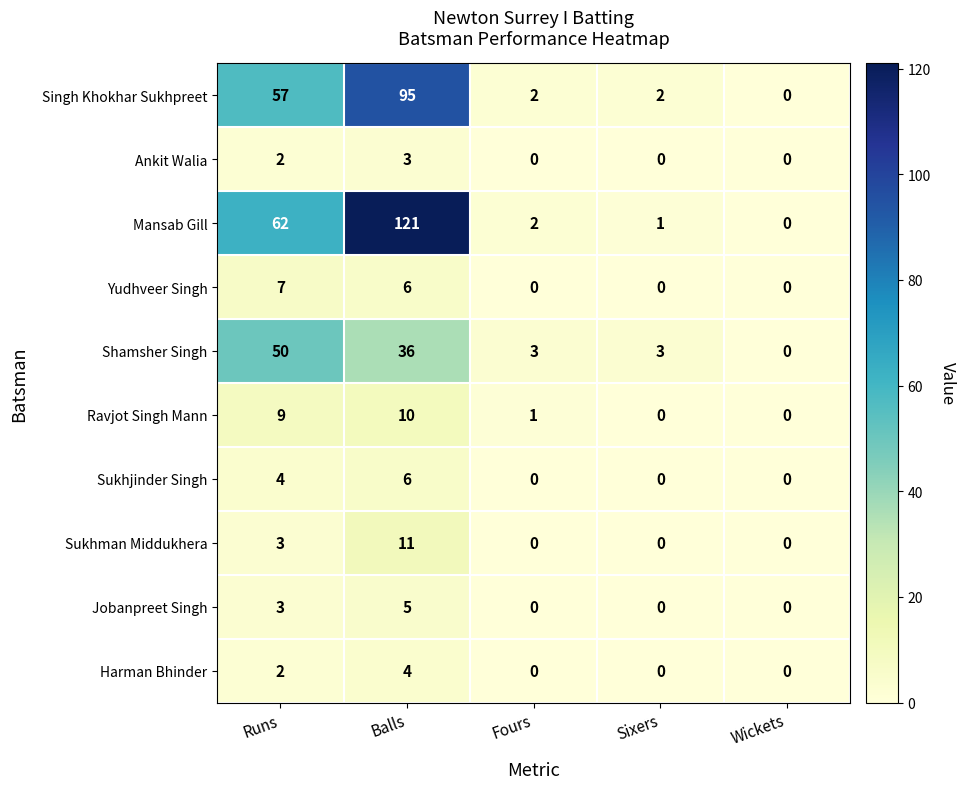

Which series has the largest total across all categories?

Mansab Gill